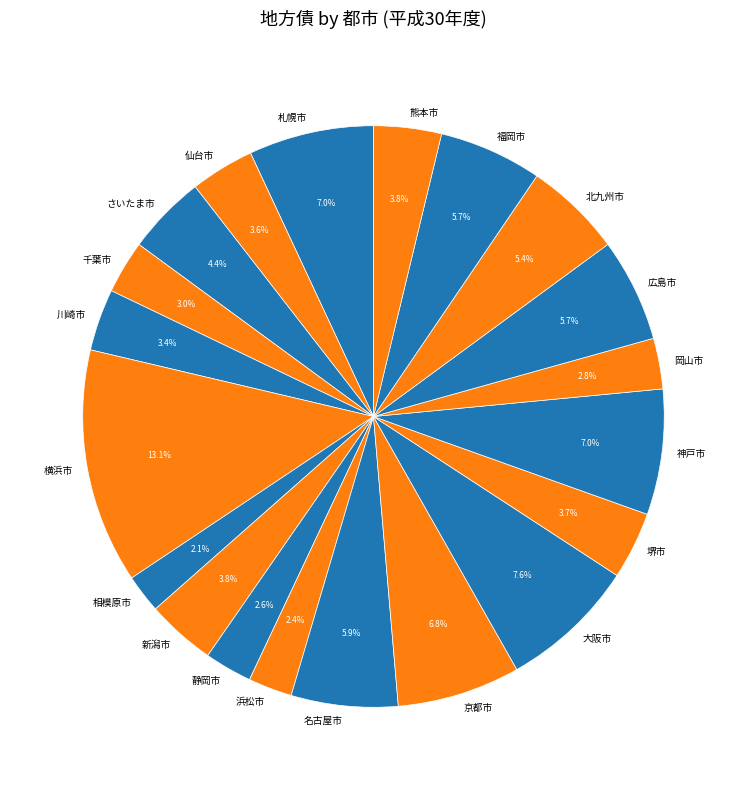

To the nearest percent, what is the difference between the 名古屋市 and 新潟市 slice percentages?

2%